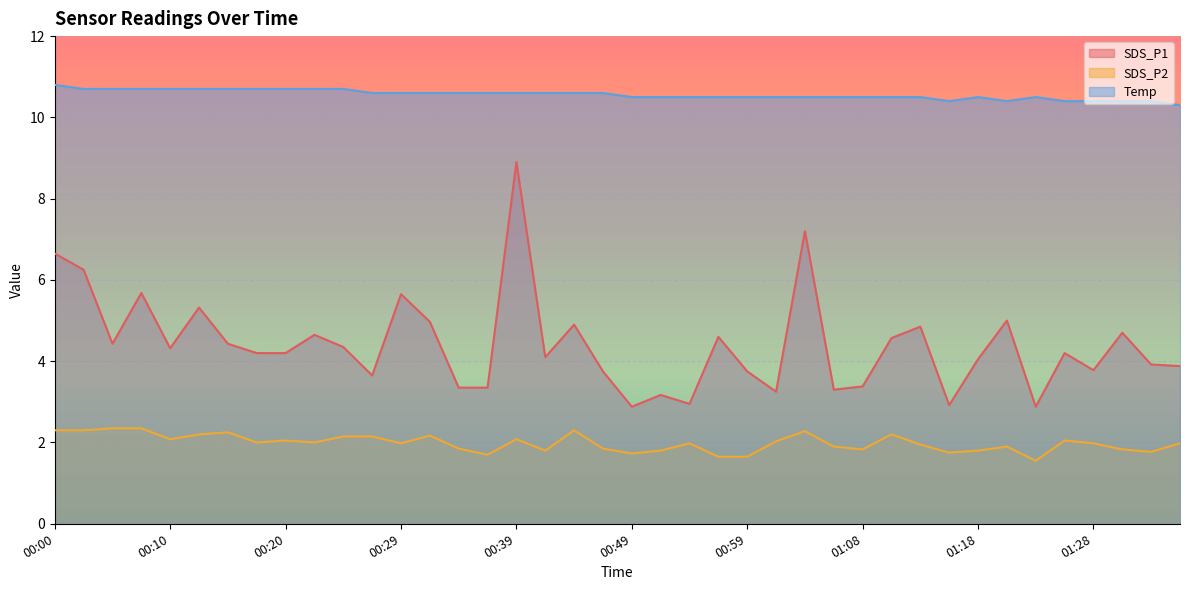

Is the value of SDS_P1 at 00:51 greater than the value of Temp at 00:49?

No